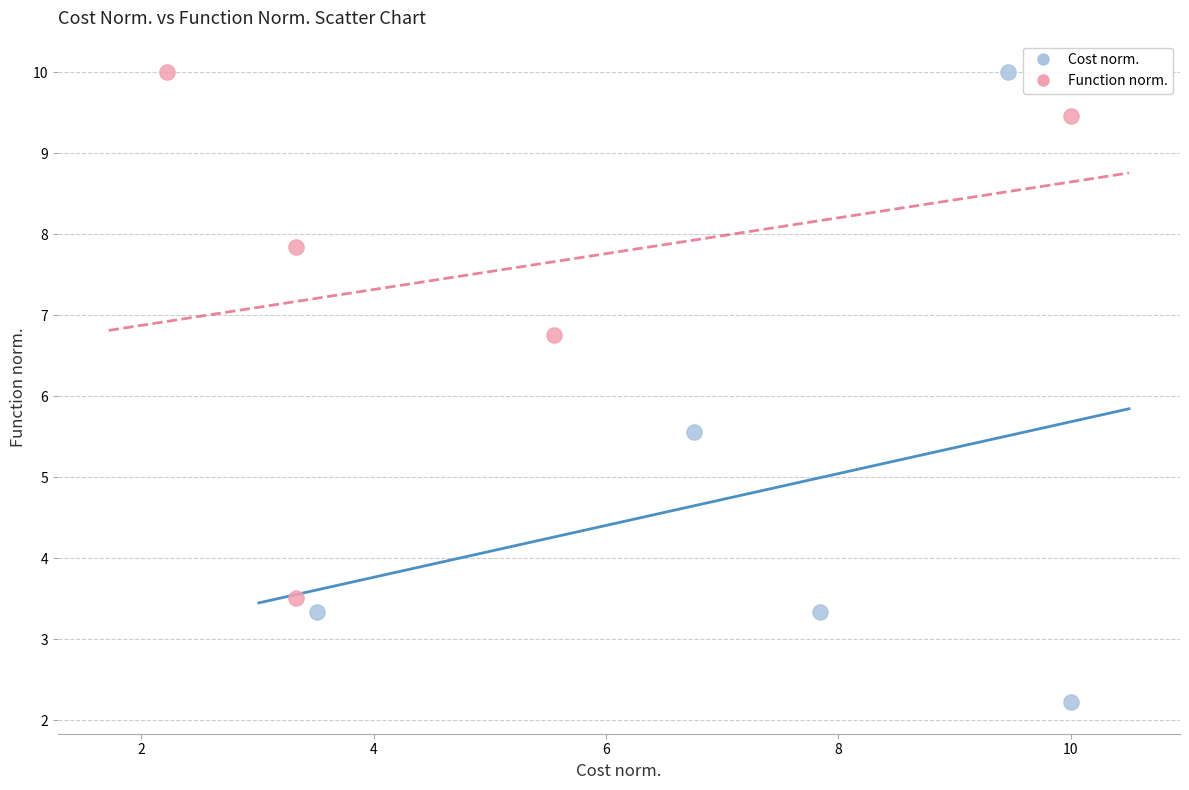

Which series reaches the minimum Y coordinate?

Cost norm.